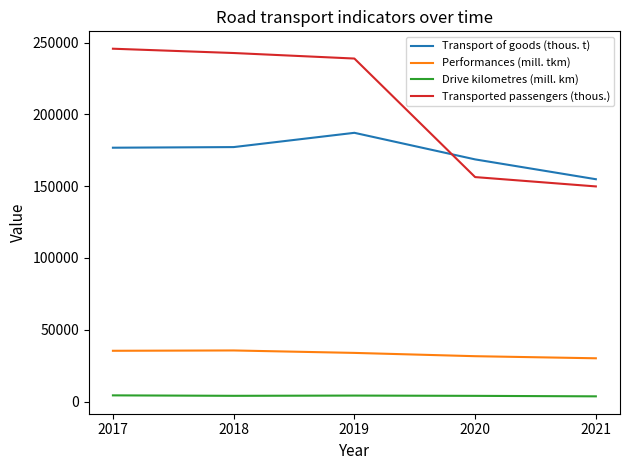

True or false: Transport of goods (thous. t) and Performances (mill. tkm) intersect in this chart.

False